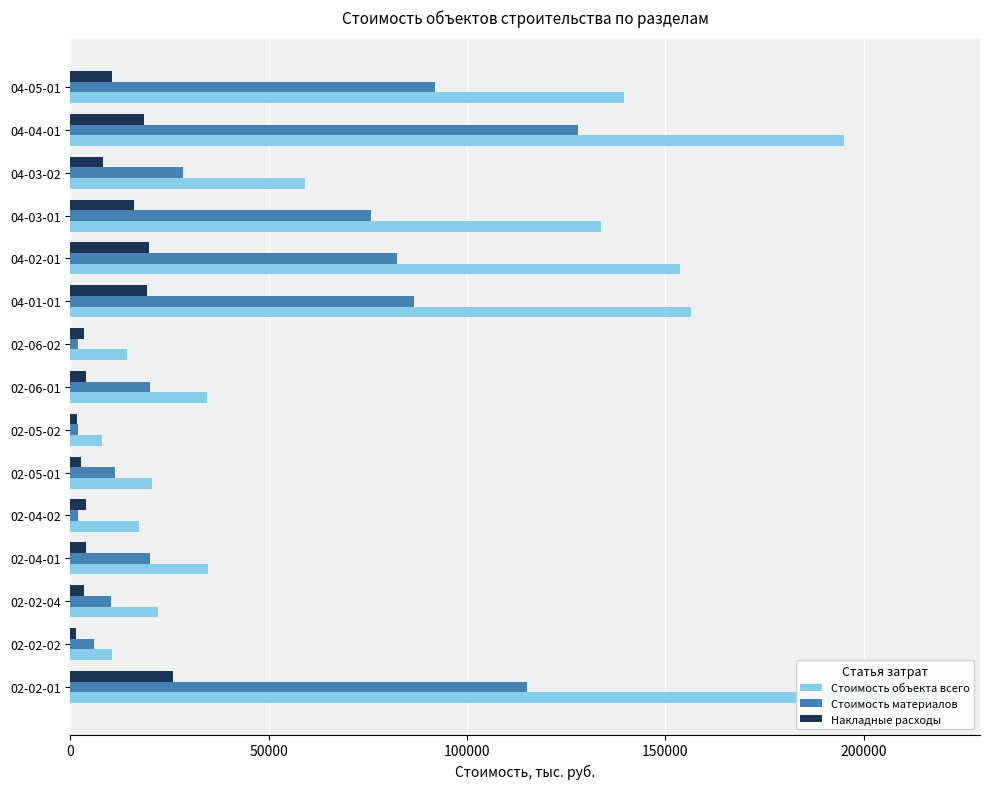

What is the smallest value displayed?

1478